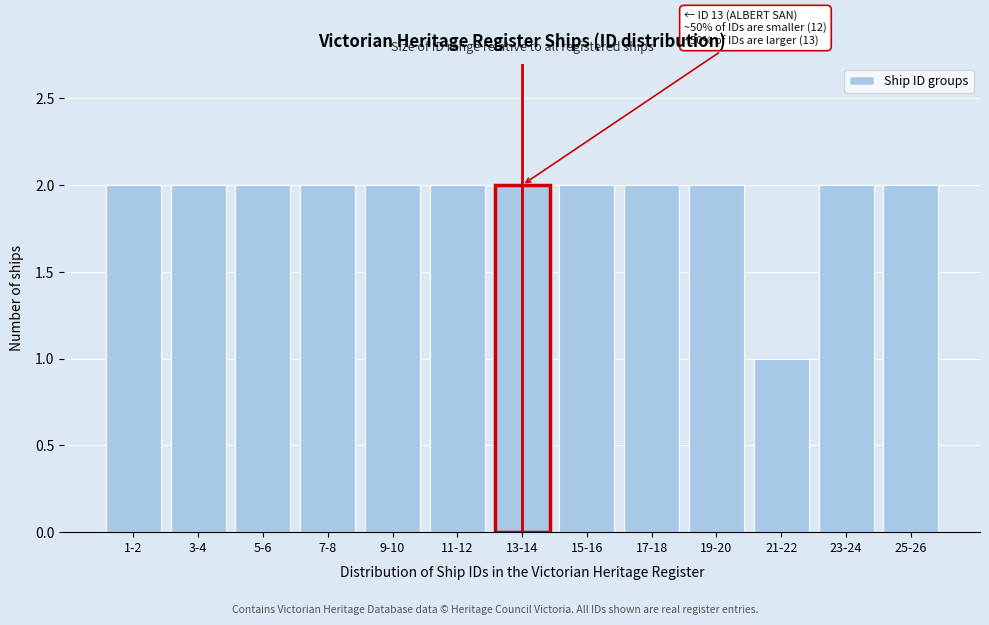

Reading left to right, what are all the values shown in this chart?

2	2	2	2	2	2	2	2	2	2	1	2	2